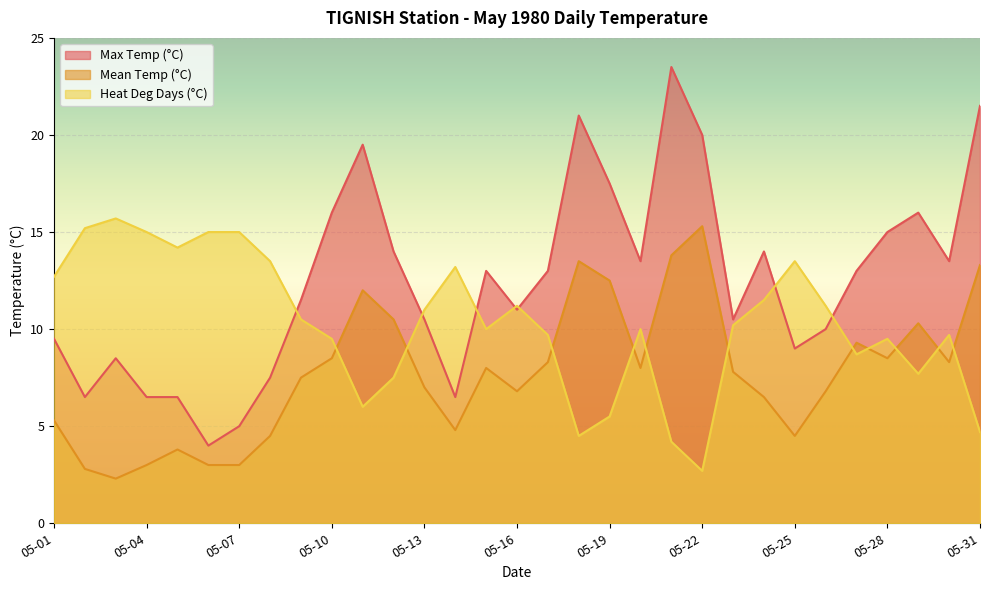

Read the Max Temp (°C) value at 05-20.

13.5